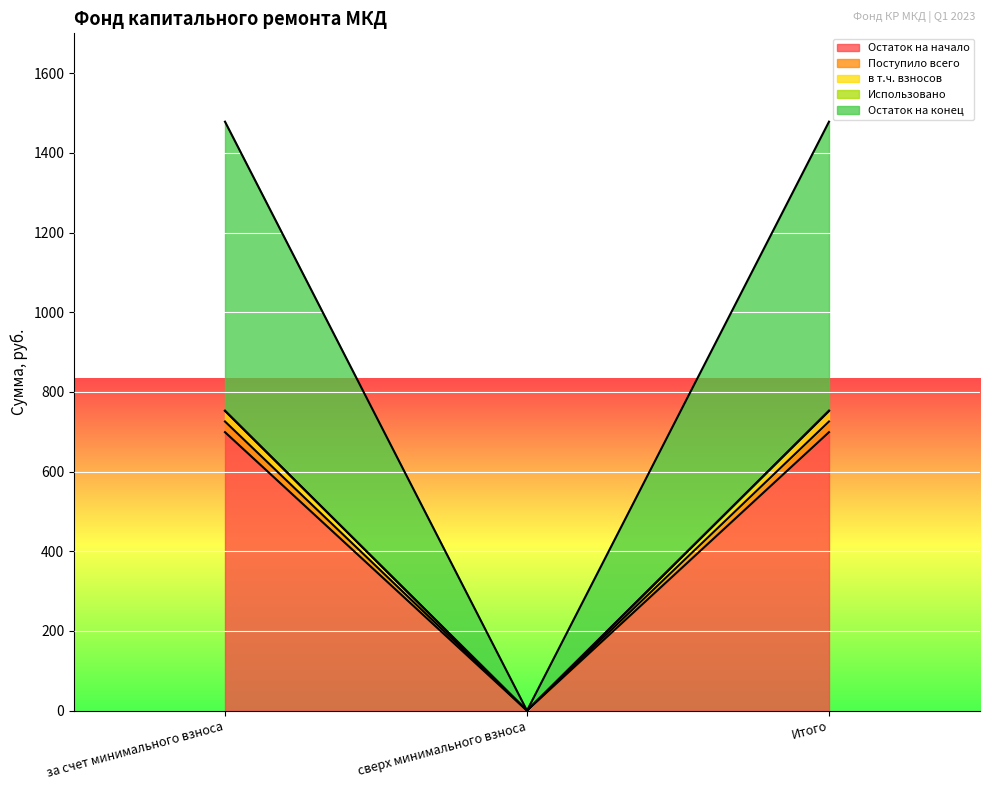

Which label corresponds to the smallest value in the chart?

сверх минимального взноса